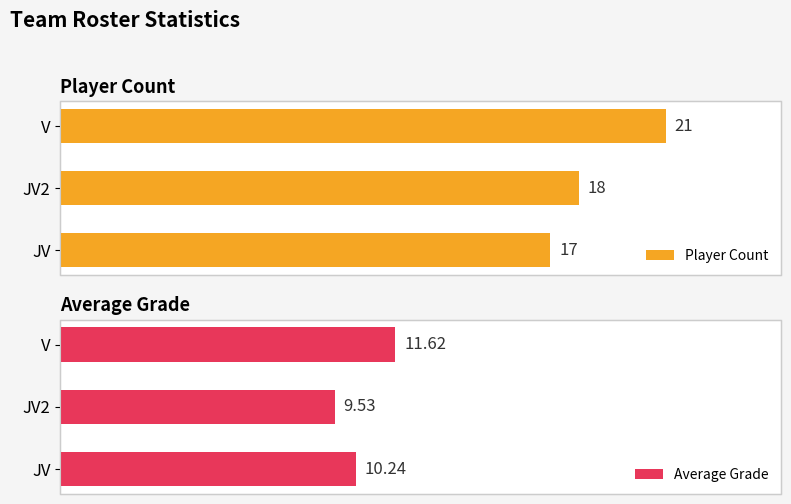

What is the difference between the maximum and minimum values in the Average Grade series?

2.1